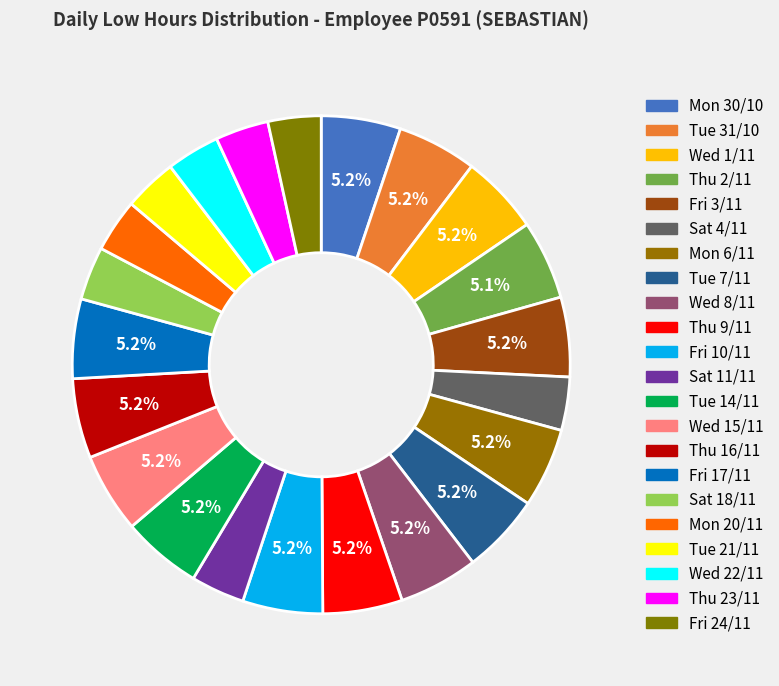

How many slices are in this pie chart?

22